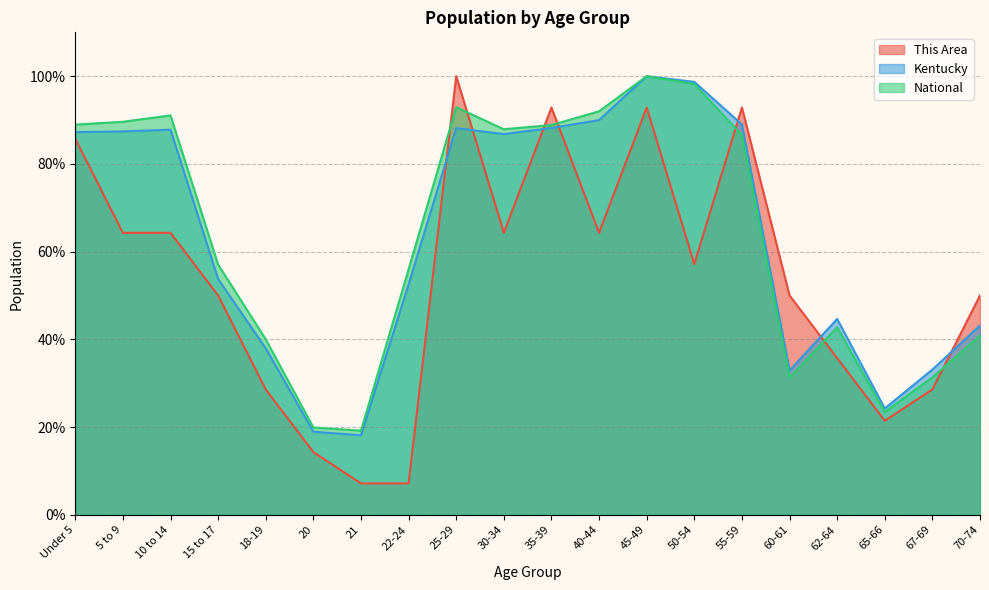

At which label does This Area reach its peak?

25-29